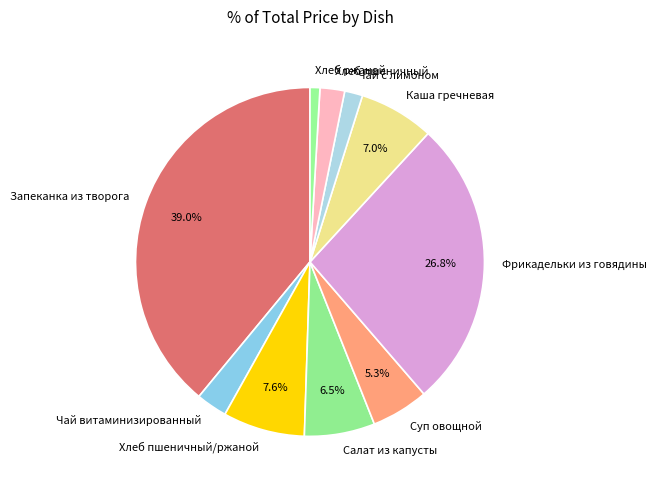

Which category has the biggest portion of the pie?

Запеканка из творога